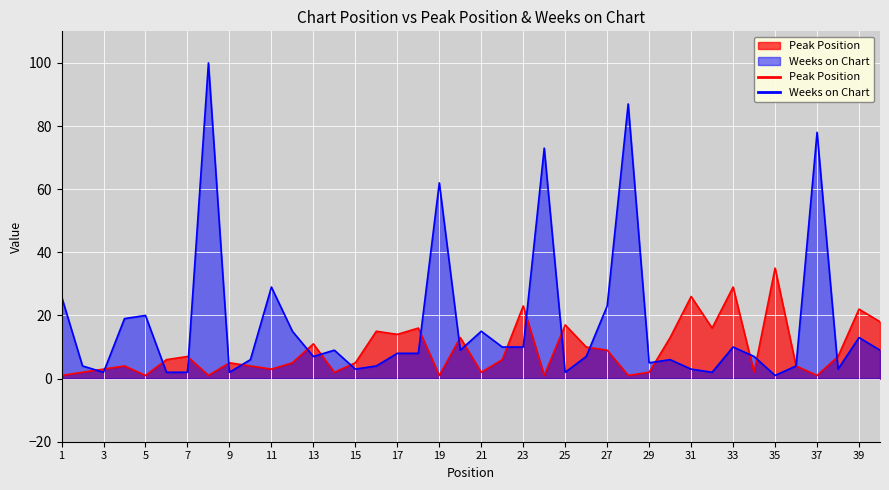

At which category does Peak Position reach its first local valley?

5